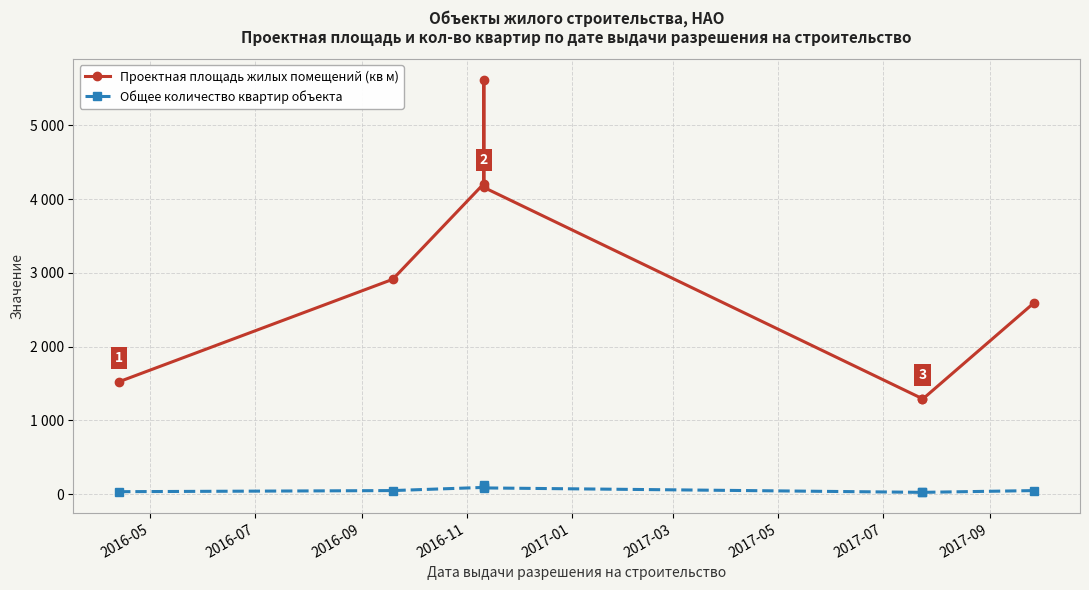

List the series in order of their overall mean, highest first.

Проектная площадь жилых помещений (кв м), Общее количество квартир объекта